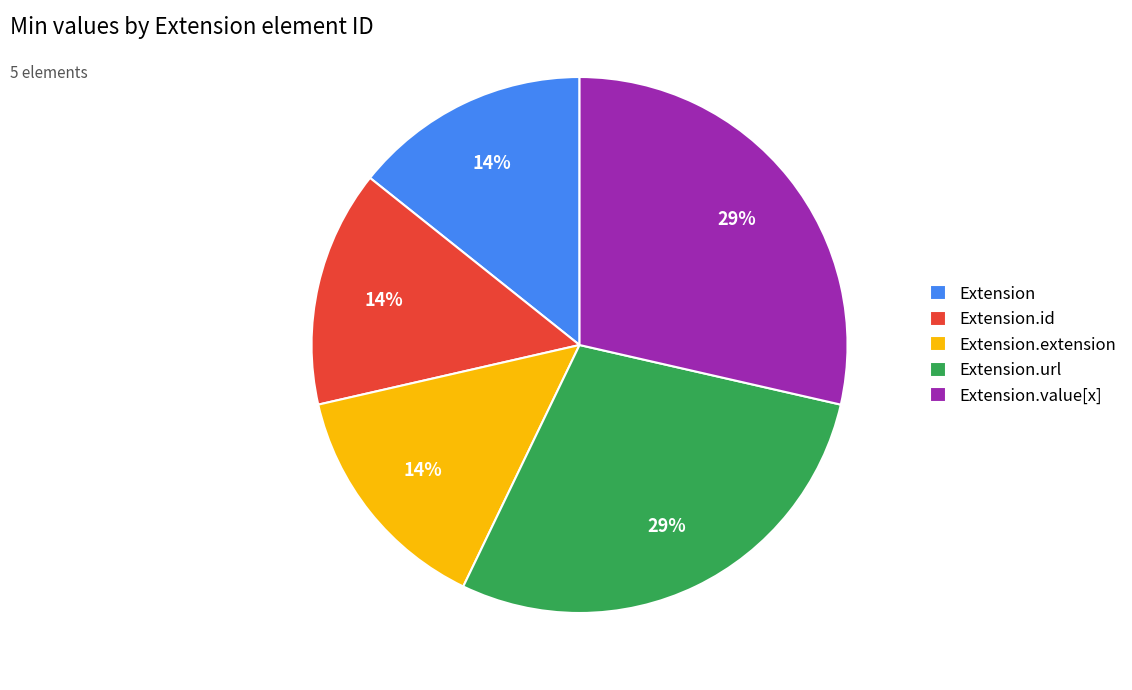

Approximately how many times larger is the value at Extension.value[x] compared to Extension.url?

1.0